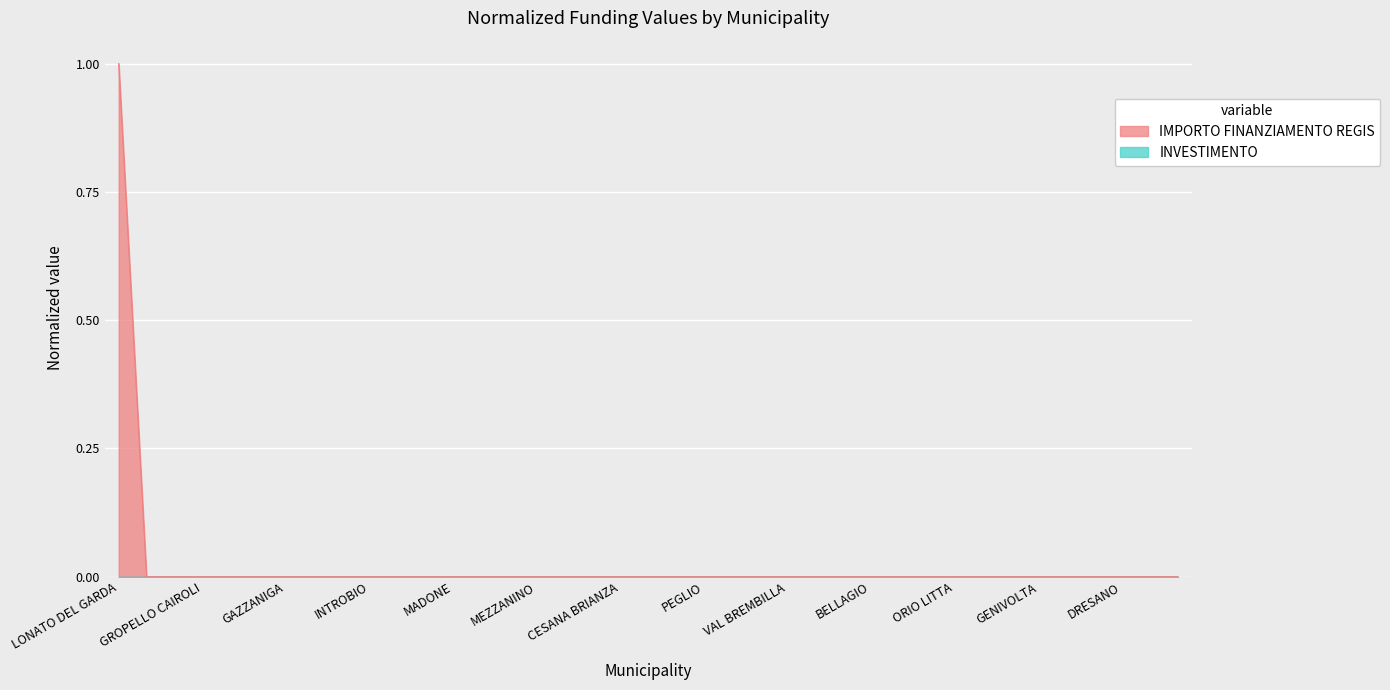

Count the number of values greater than 0.

1